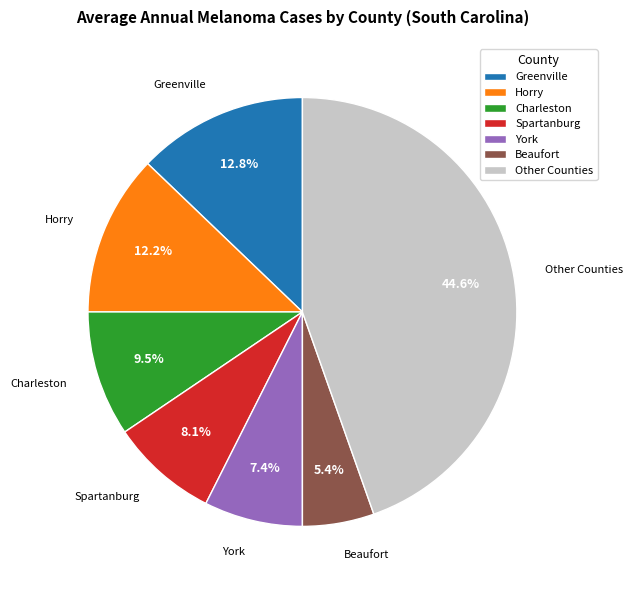

To the nearest percent, what is the difference between the largest and smallest slice percentages?

39%